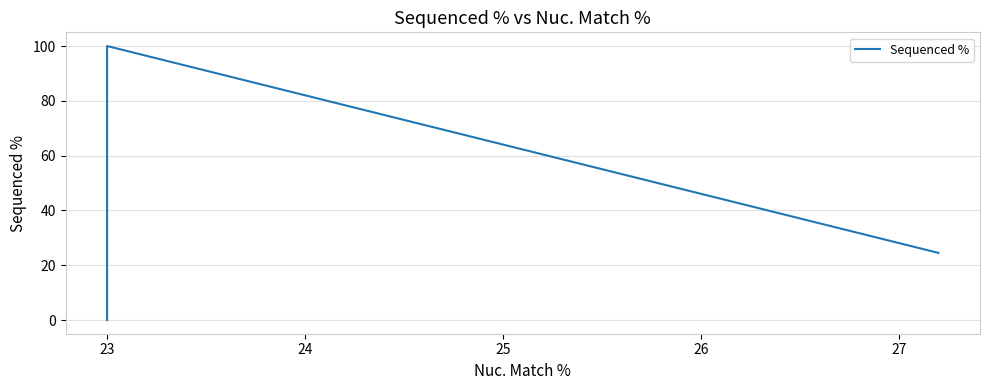

How many lines are shown in the chart?

1